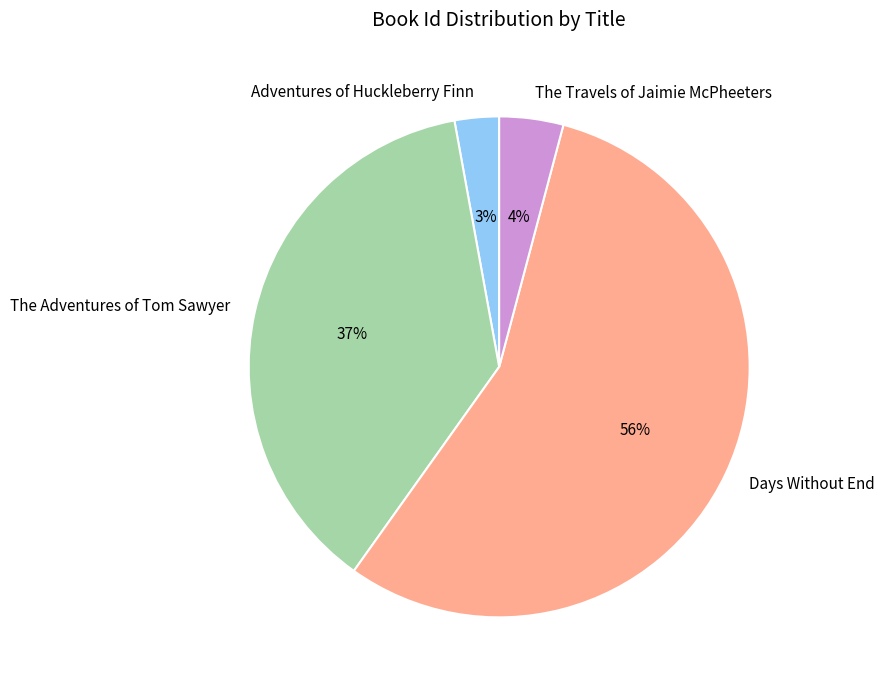

Count the number of slices in the pie.

4